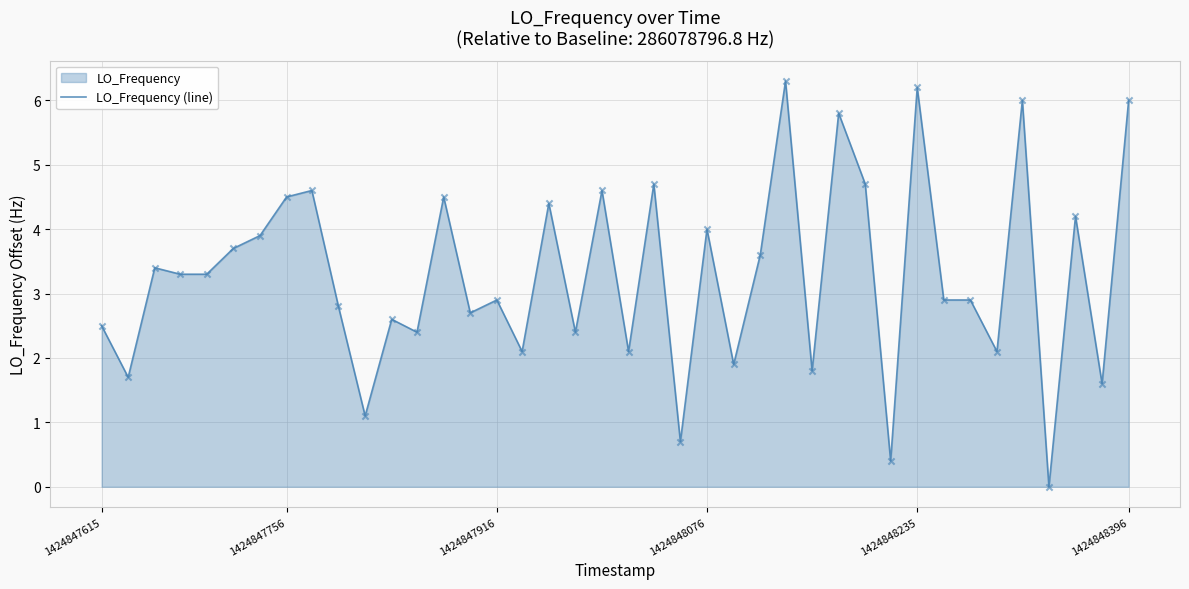

What is the ratio of the value at 1424848235 to the value at 1424847916?

2.1